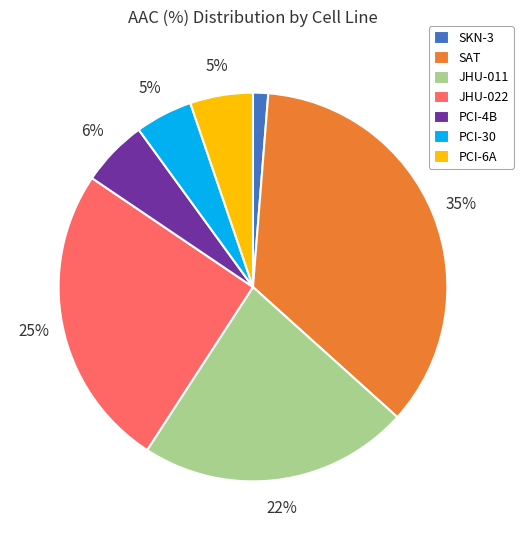

Between PCI-30 and JHU-011, which is larger?

JHU-011